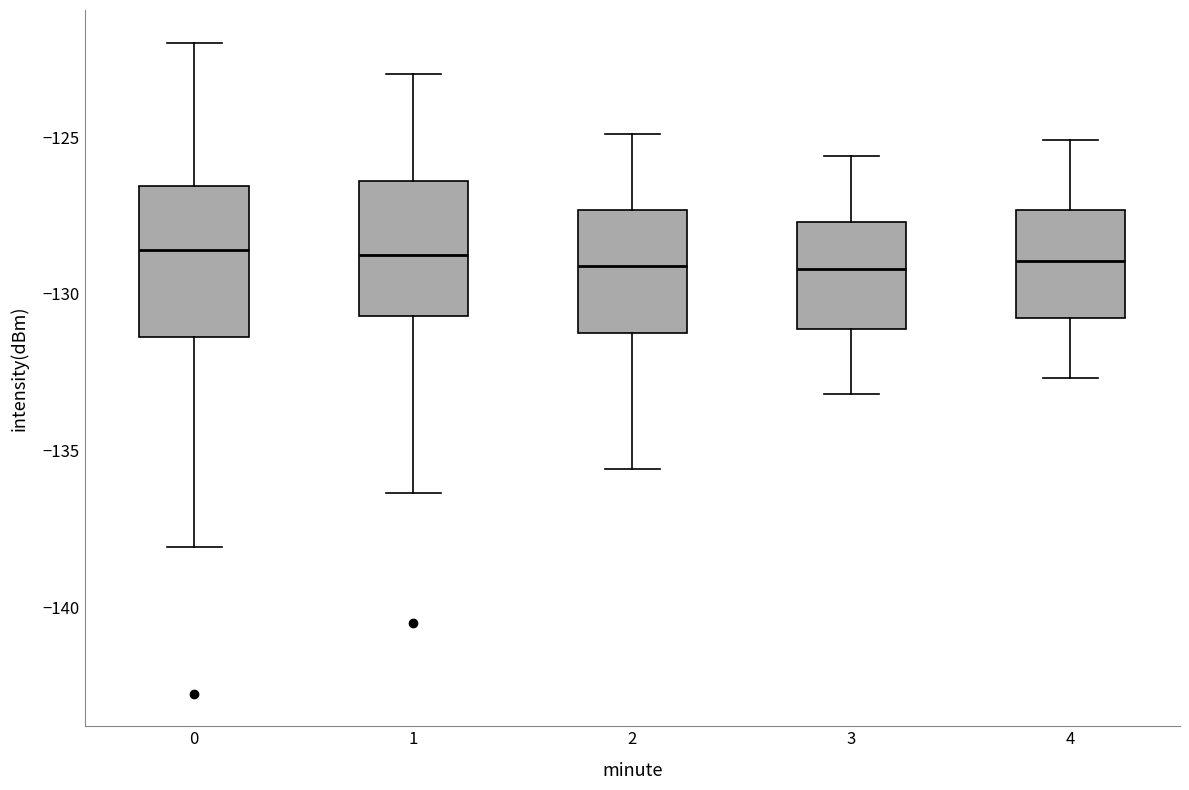

Where does the lower whisker of the box at x = 4 end on the y-axis? The values are not printed on the chart, so give them approximately, as read against the axis.

-132.5